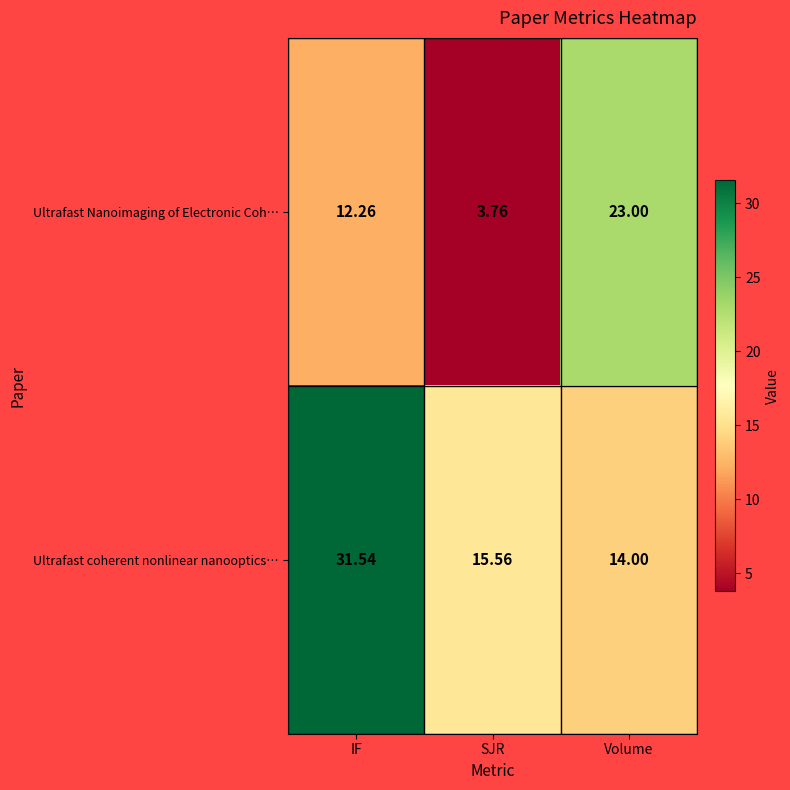

Count the number of data series in this chart.

2